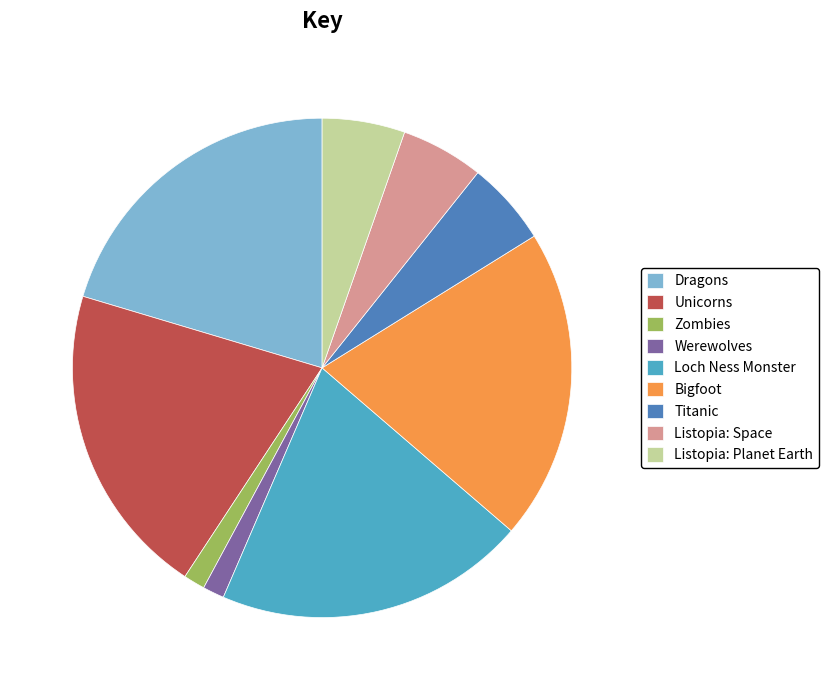

Is the sum of Bigfoot and Listopia: Space greater than half?

No